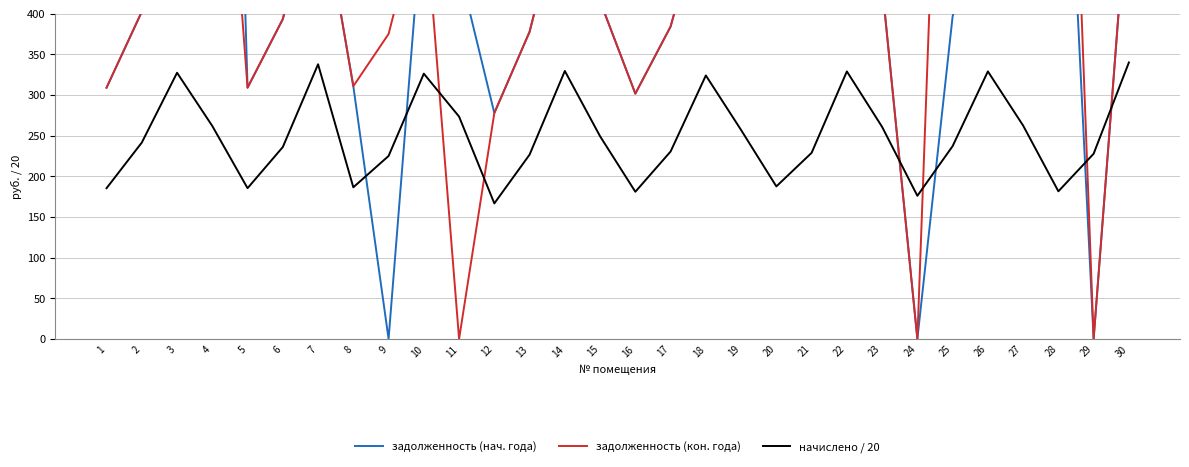

How many values in the задолженность (нач. года) series are below 434?

15